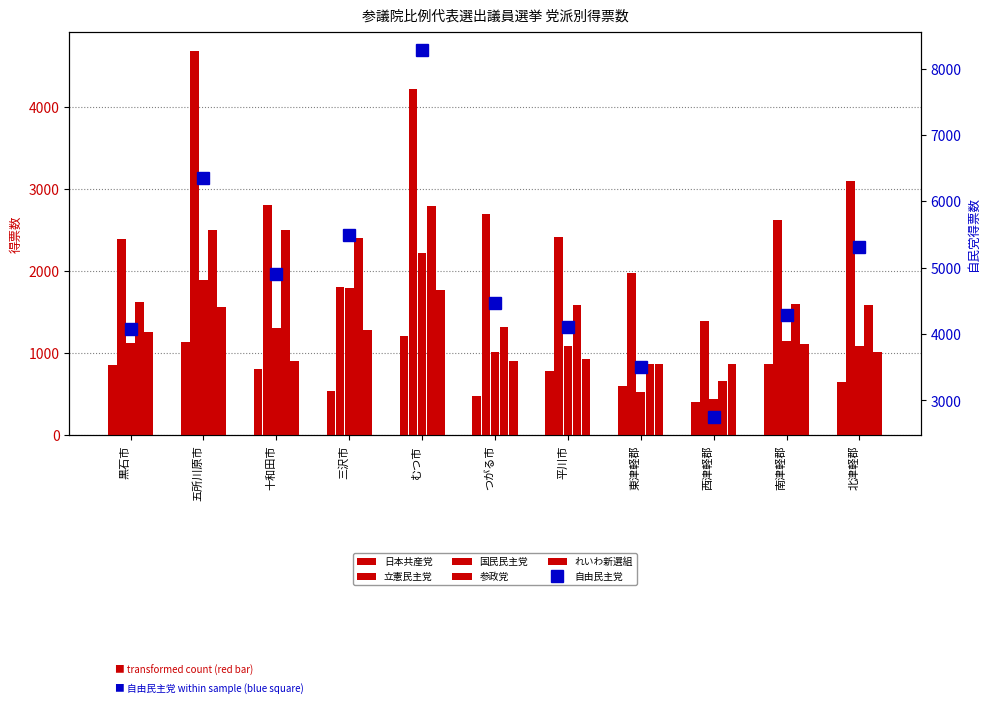

What is the label of the 9th bar from the left?

西津軽郡